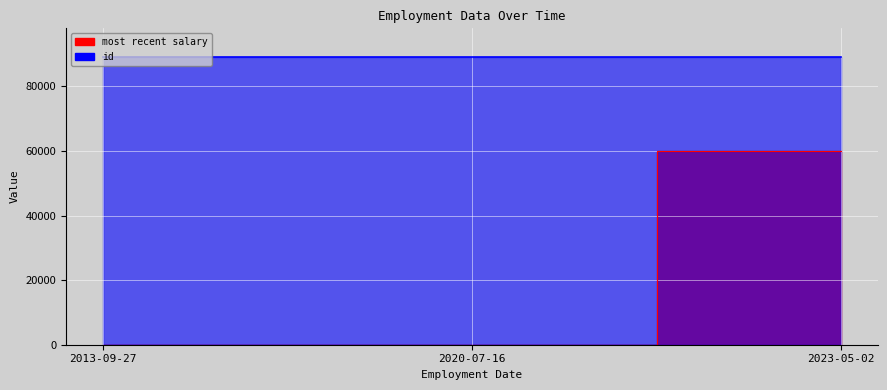

What is the lowest value of the most recent salary series?

18